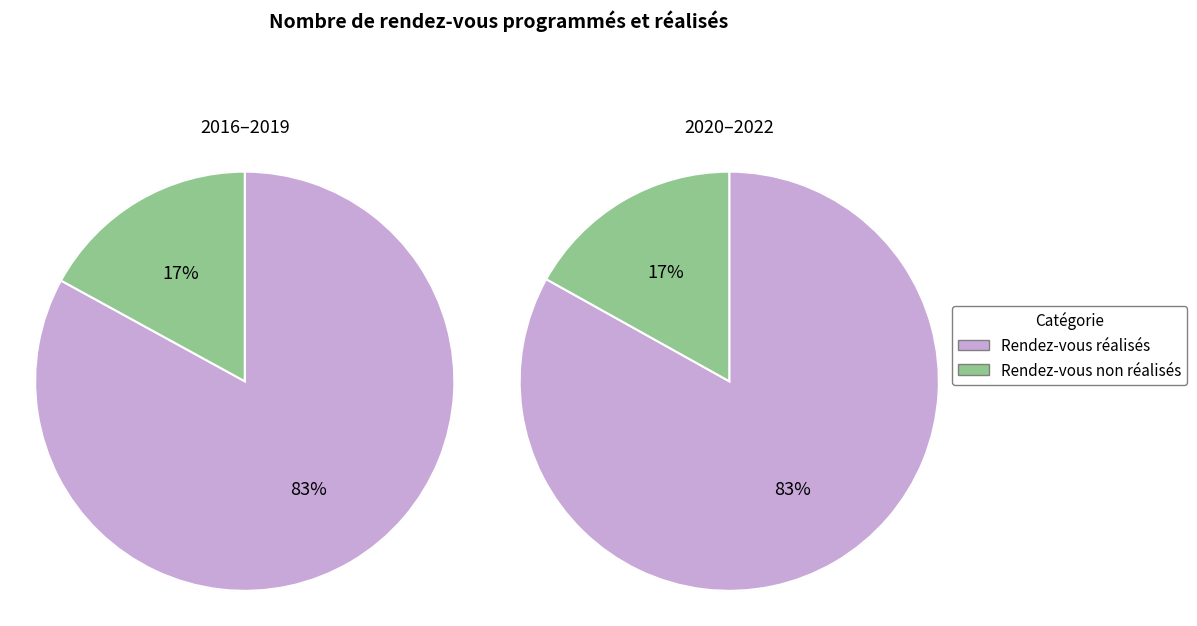

The 2017 slice represents 3% of the pie. True or false?

False